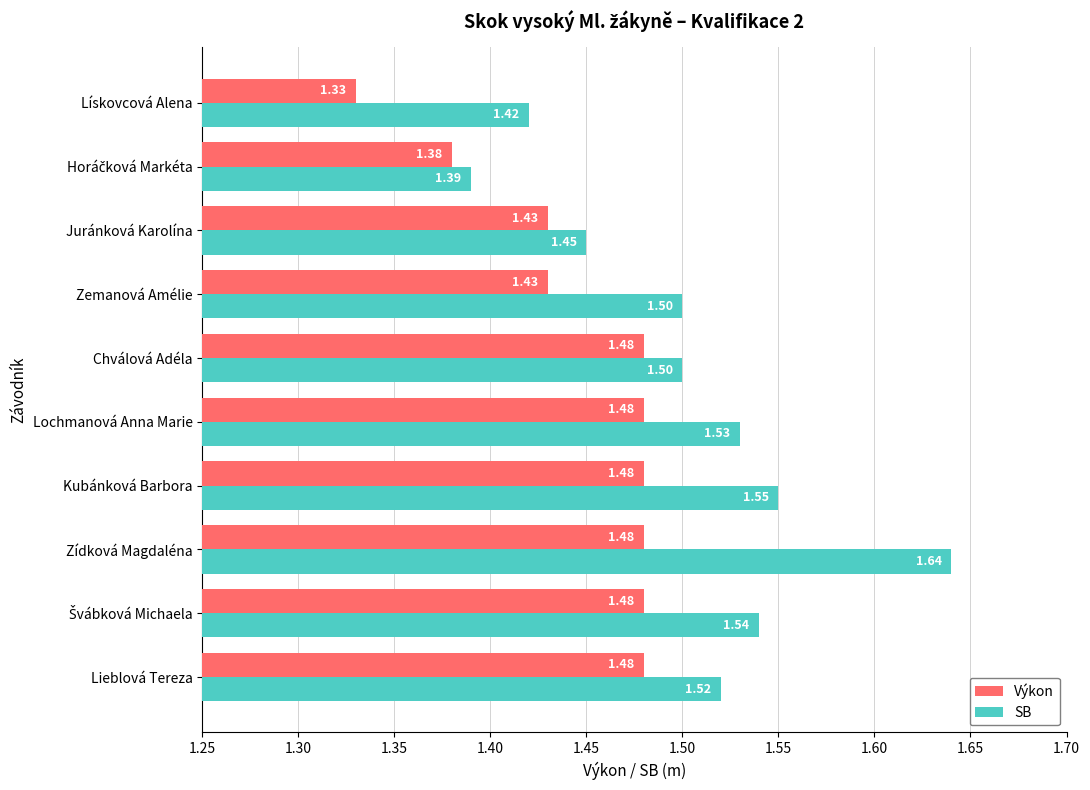

Which series changed the most between Zídková Magdaléna and Juránková Karolína?

SB